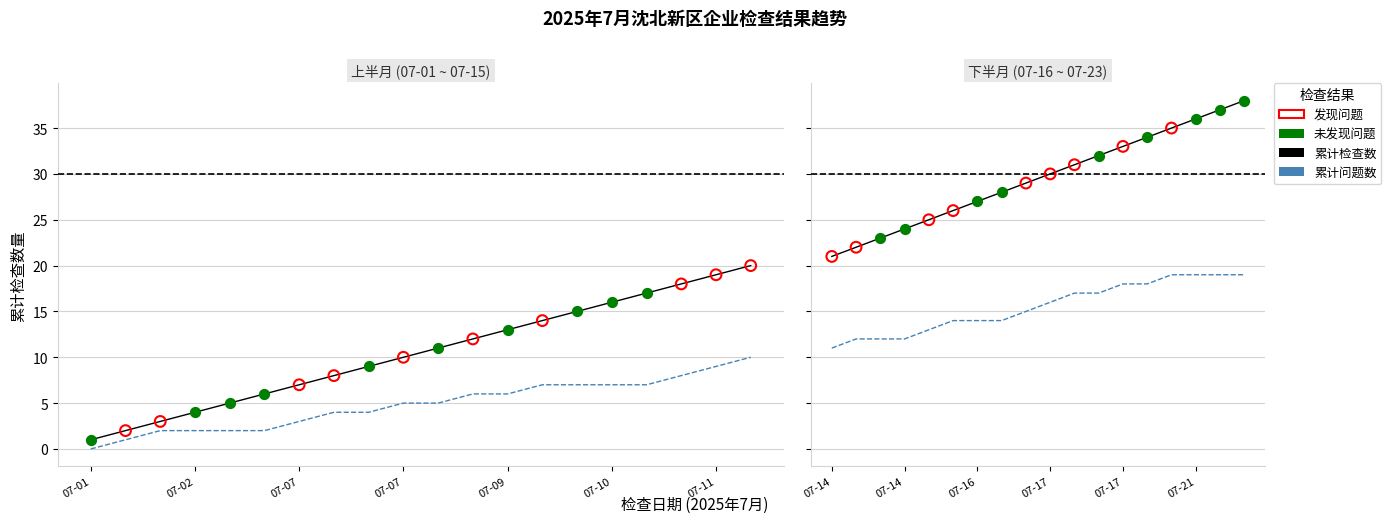

Is the value of 累计检查数 at 07-07 greater than the value of 累计问题数 at 07-01?

Yes